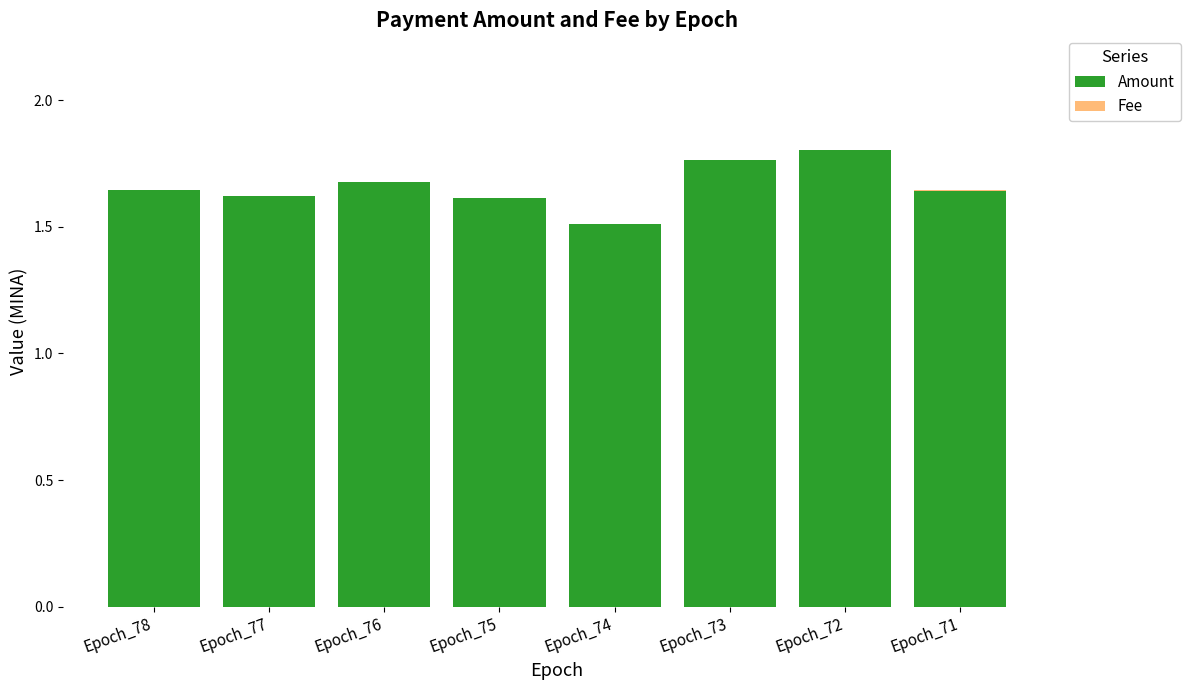

True or false: Amount has a value of 2.7 at Epoch_71.

False